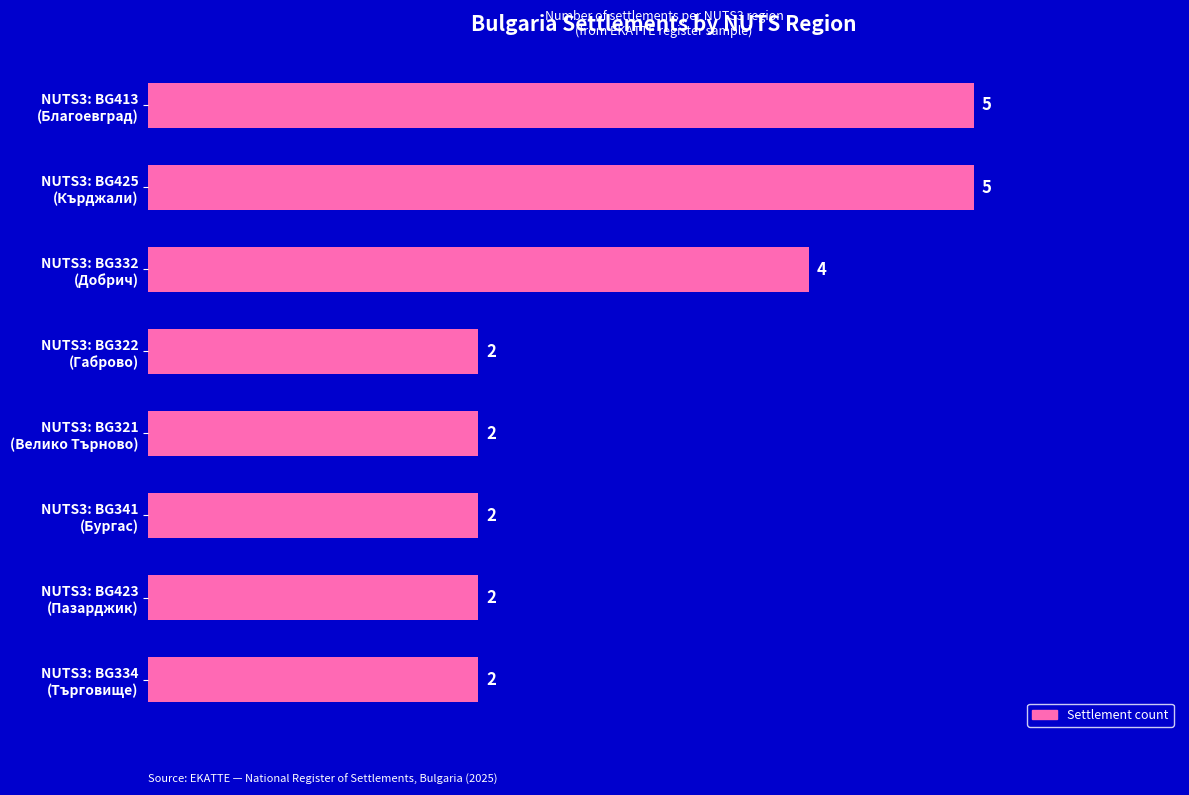

Count the values in the range 2 to 5.

8